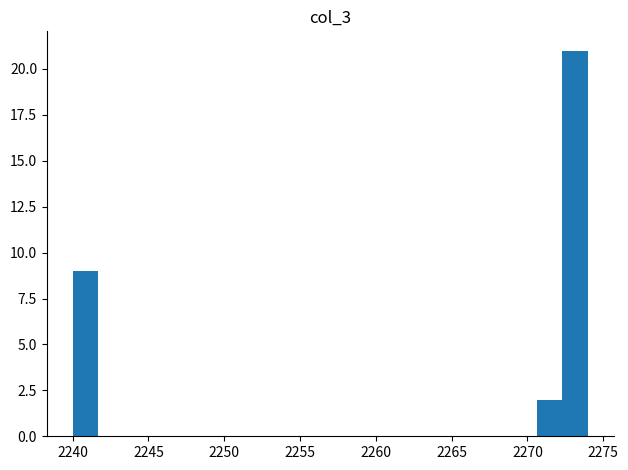

Around what value on the x-axis is the tallest bar? Give the approximate position of its centre, as read against the axis.

2273.0